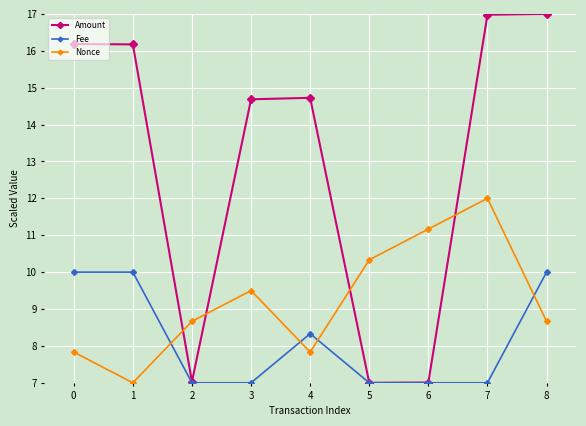

What is the smallest value displayed?

7.0